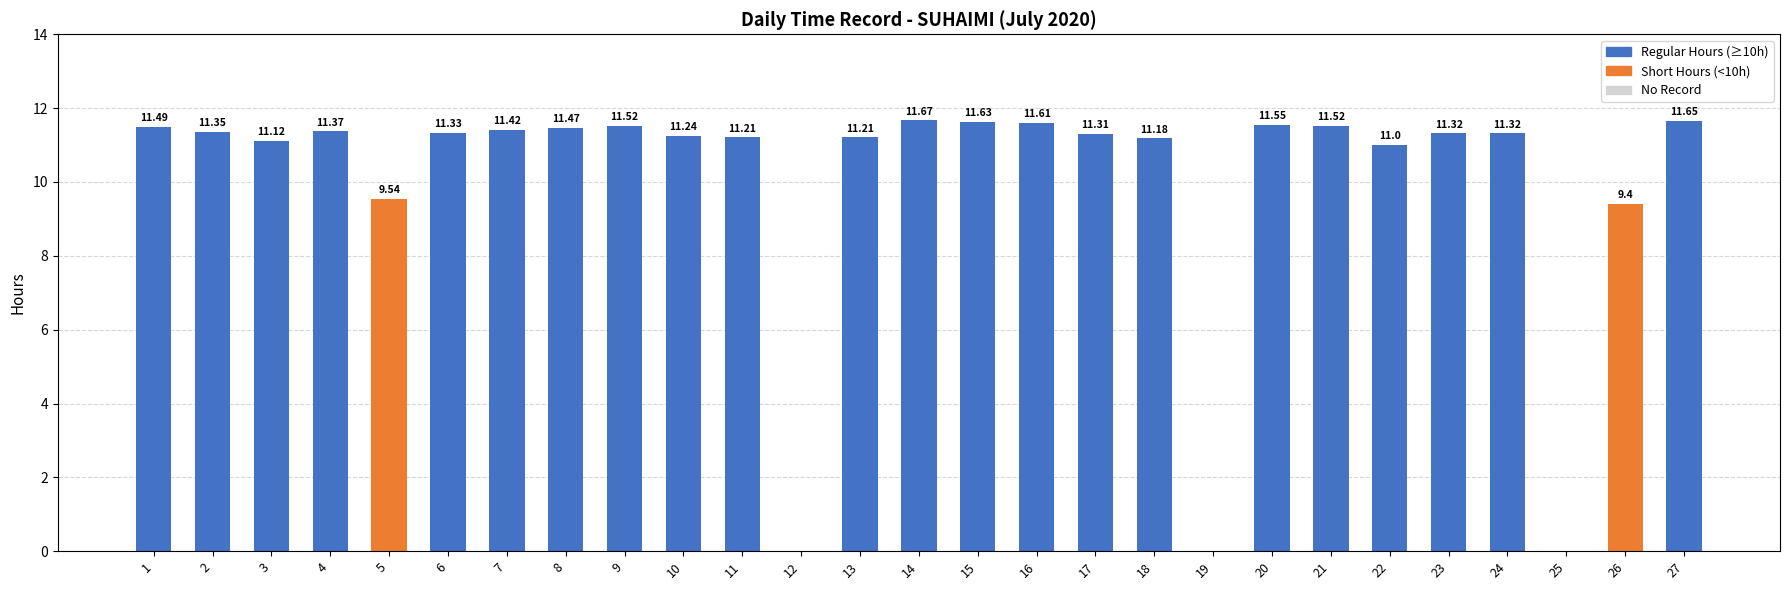

What is the sum of the values at 8 and 27?

23.1